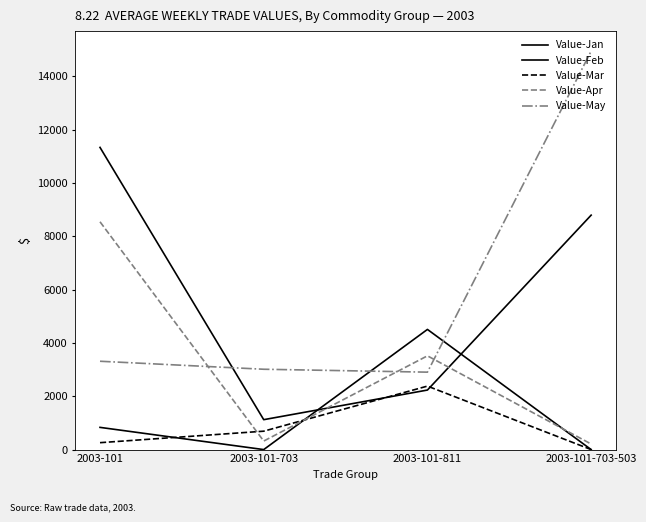

What is the difference between the Value-Feb values at 2003-101-703 and 2003-101-811?

1111